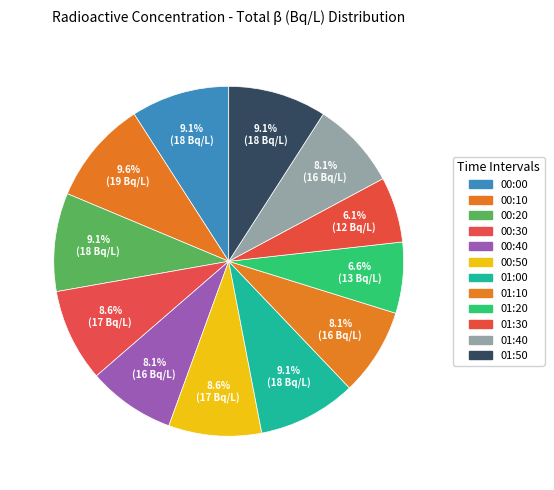

Is the sum of 00:10 and 01:00 greater than half?

No